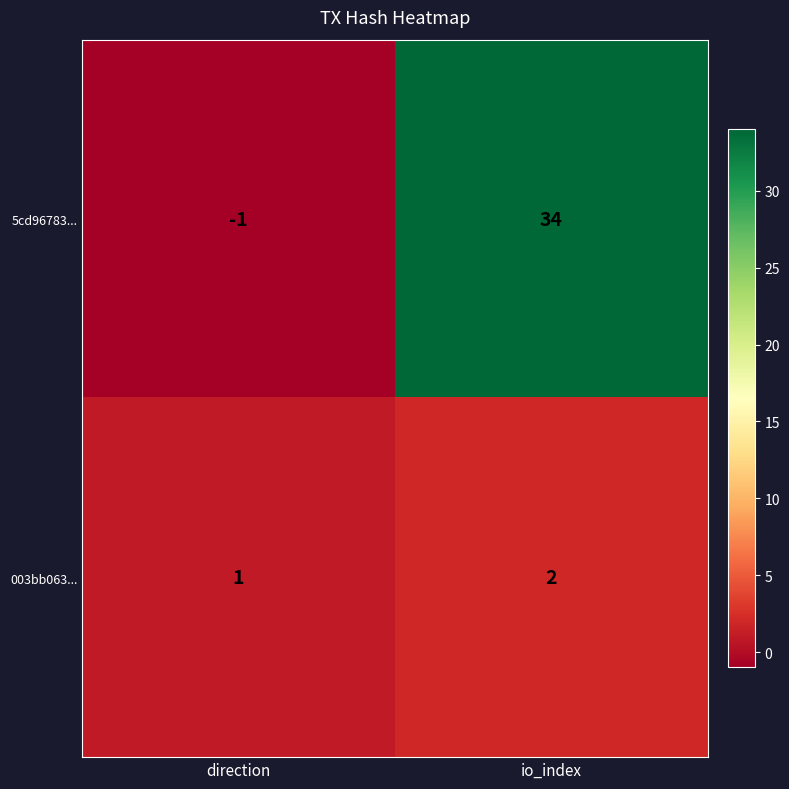

Which label corresponds to the largest value in the chart?

io_index